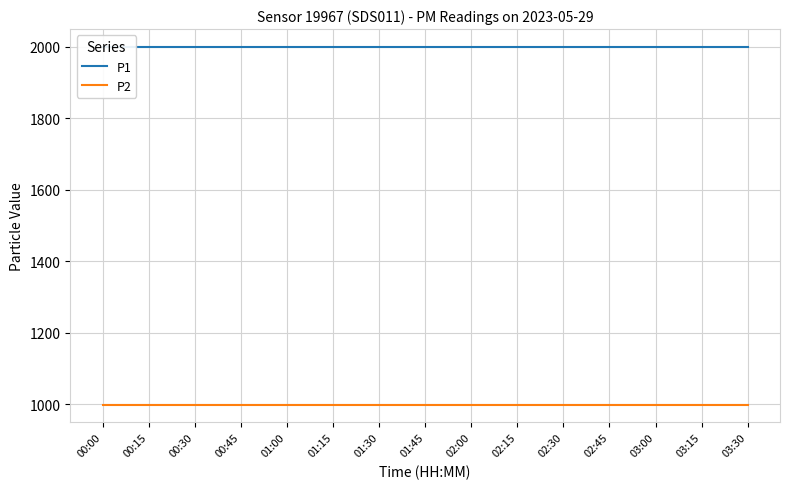

Reading right to left, extract all data points from this chart.

P1: 1999.9	1999.9	1999.9	1999.9	1999.9	1999.9	1999.9	1999.9	1999.9	1999.9	1999.9	1999.9	1999.9	1999.9	1999.9
P2: 999.9	999.9	999.9	999.9	999.9	999.9	999.9	999.9	999.9	999.9	999.9	999.9	999.9	999.9	999.9